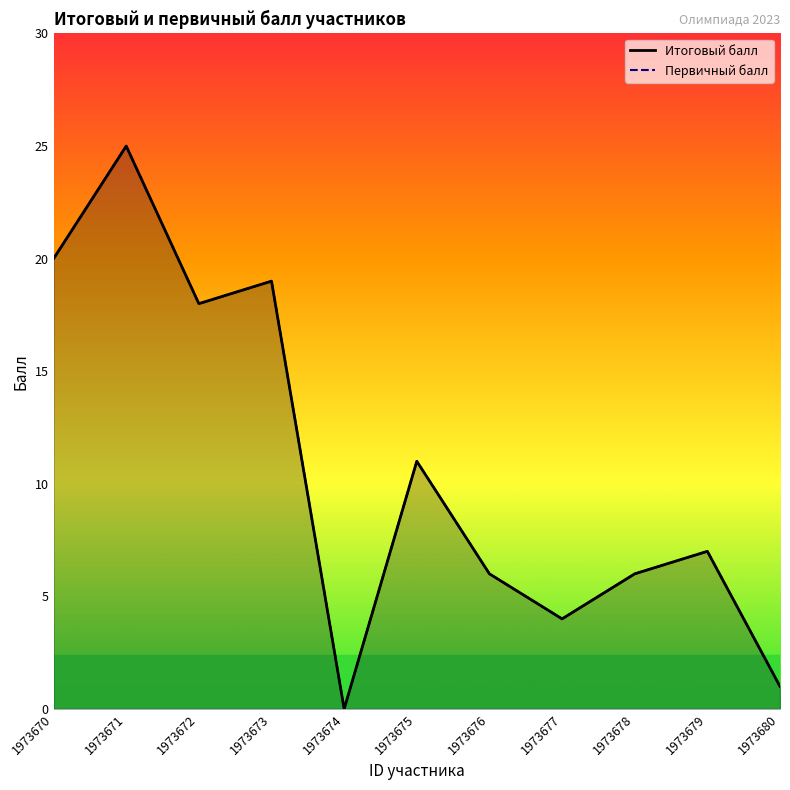

Is the value of Первичный балл at 1973679 greater than the value of Итоговый балл at 1973676?

Yes